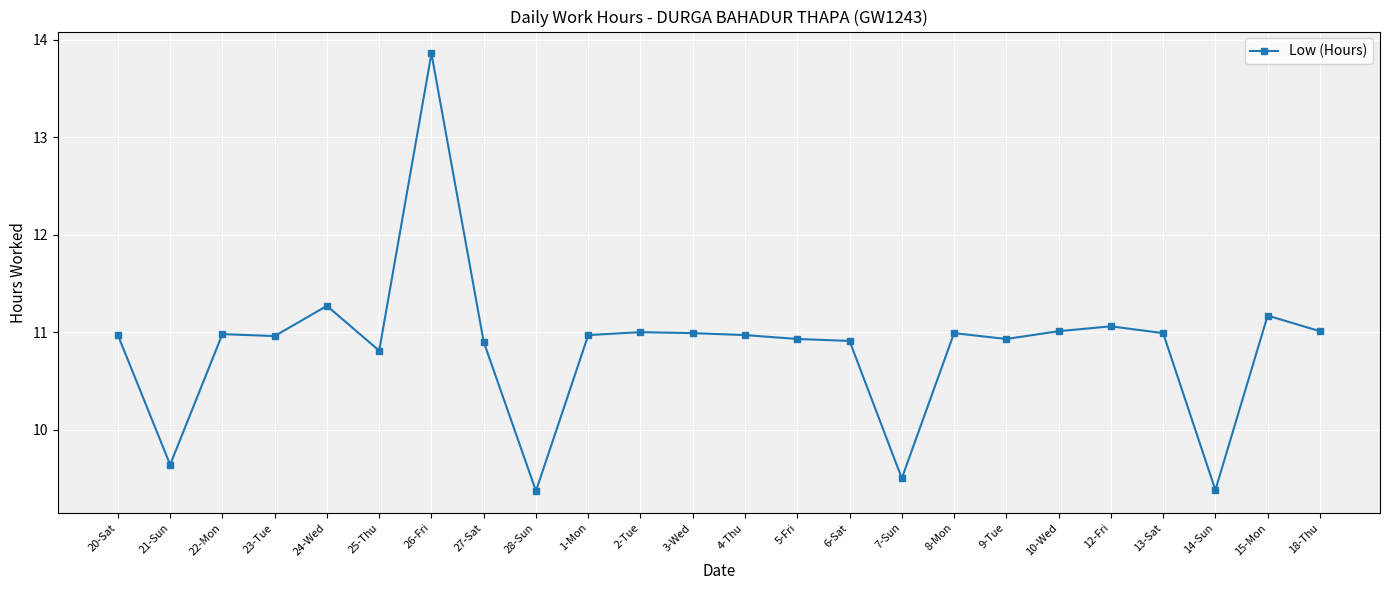

What is the ratio of the value at 21-Sun to the value at 15-Mon?

0.9